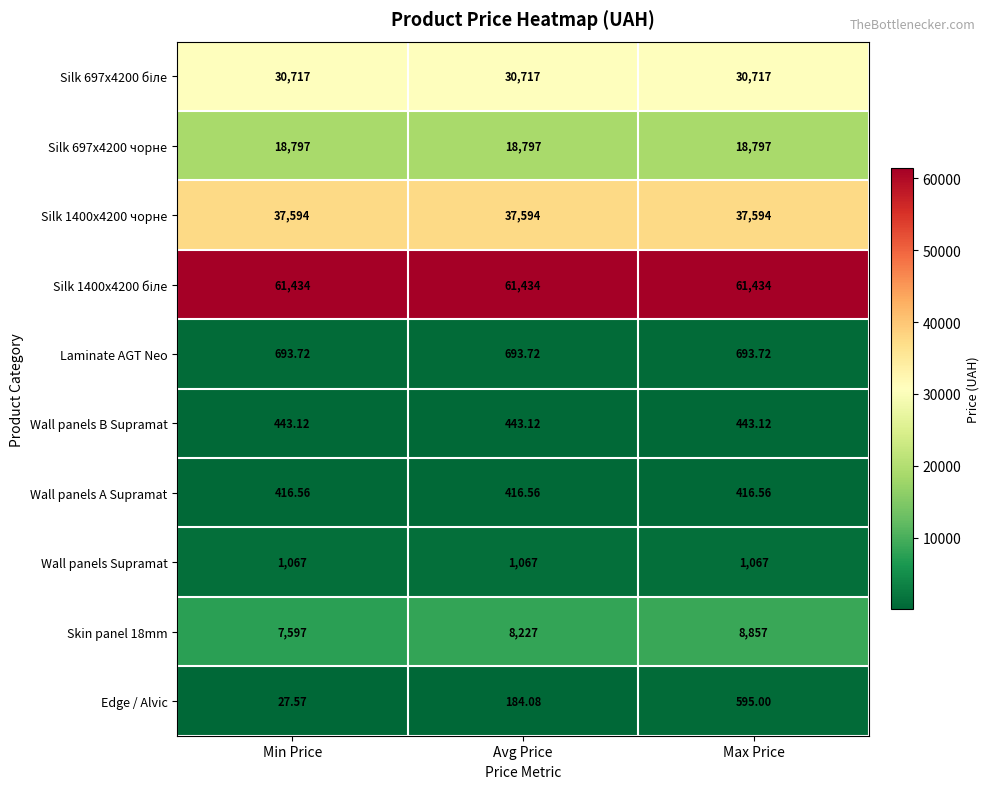

At which category is the sum across all series the highest?

Max Price